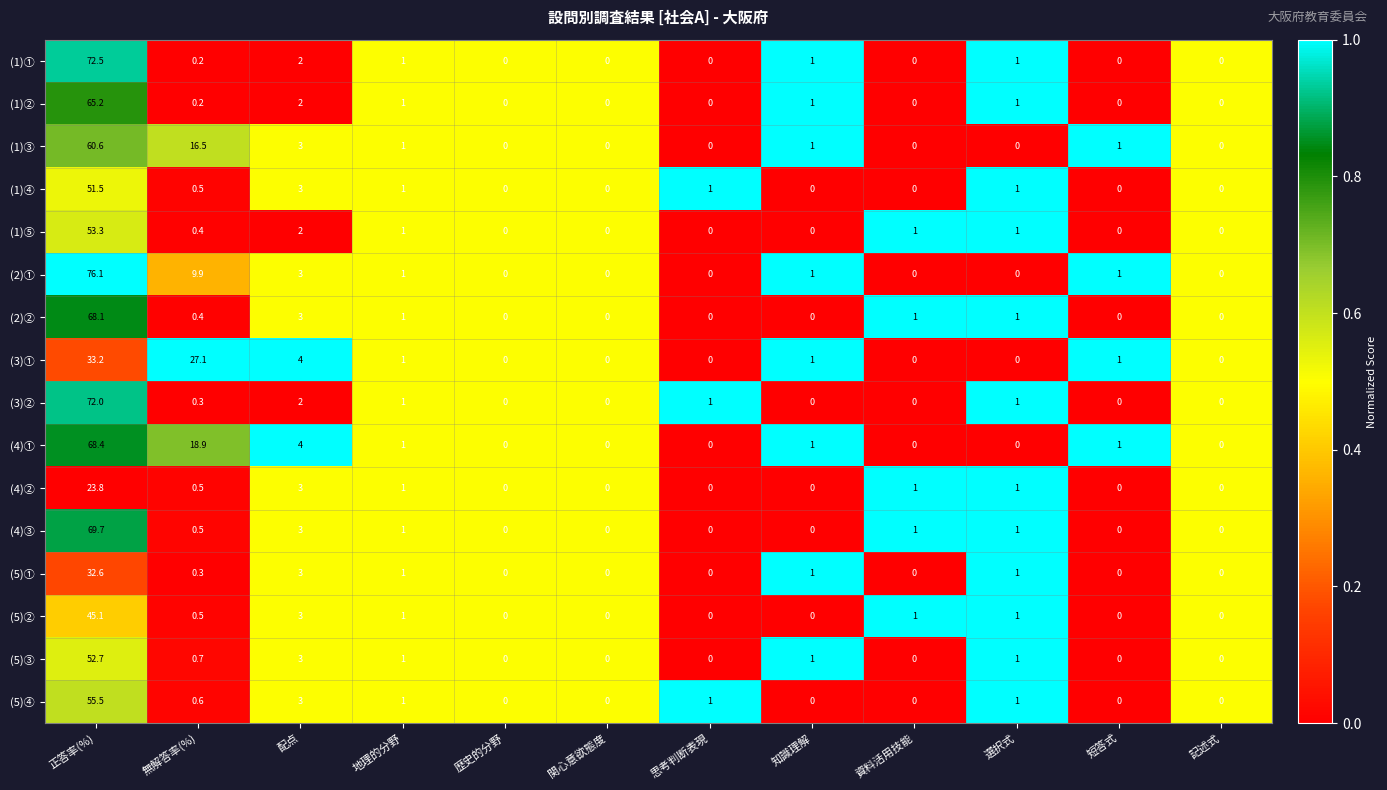

Which series has the widest spread of values?

(2)①